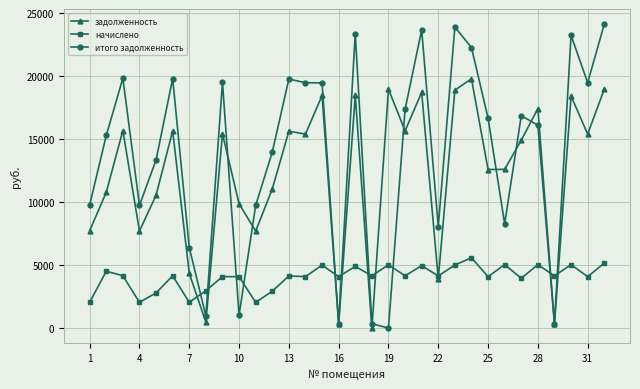

What is the highest value of the итого задолженность series?

24135.6